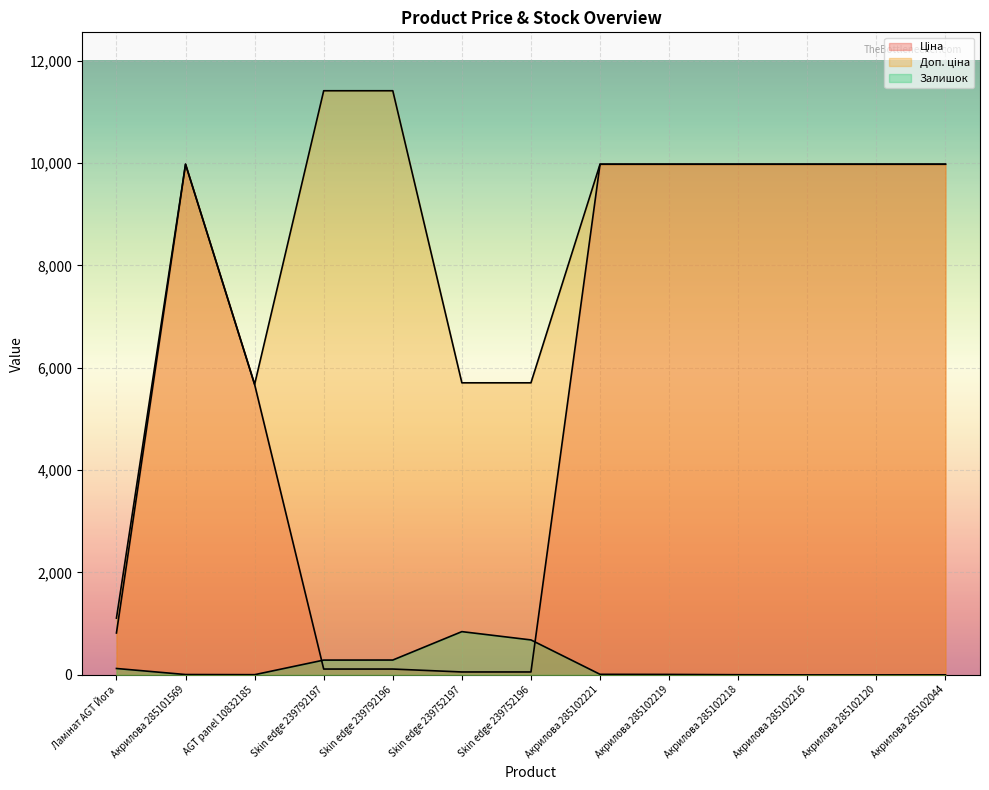

Where is the first local maximum for Ціна?

Акрилова 285101569